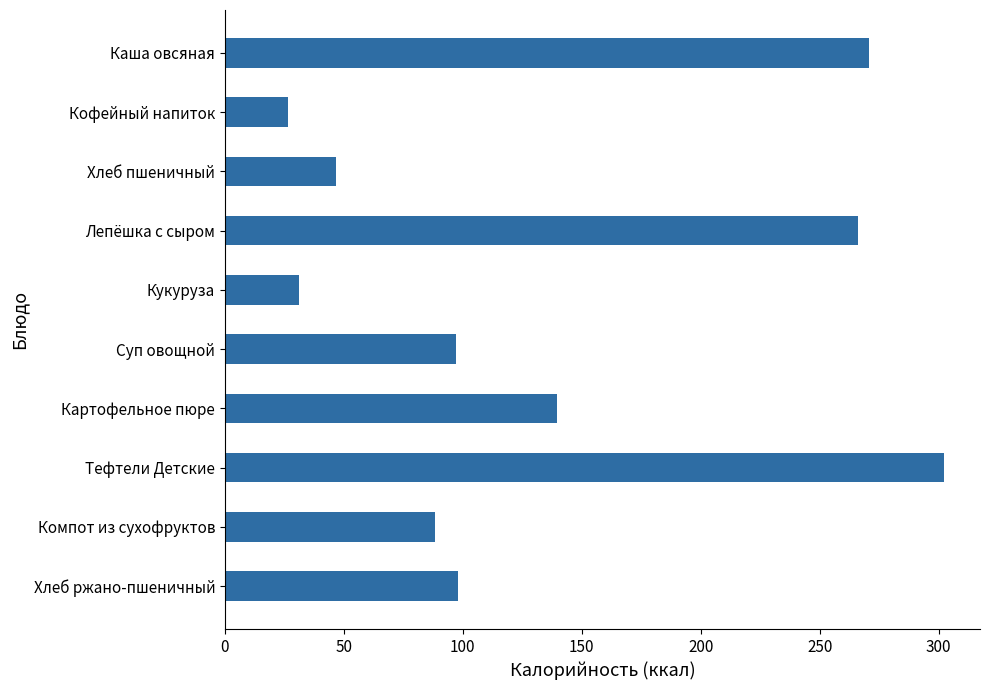

How many bars are there in total?

10